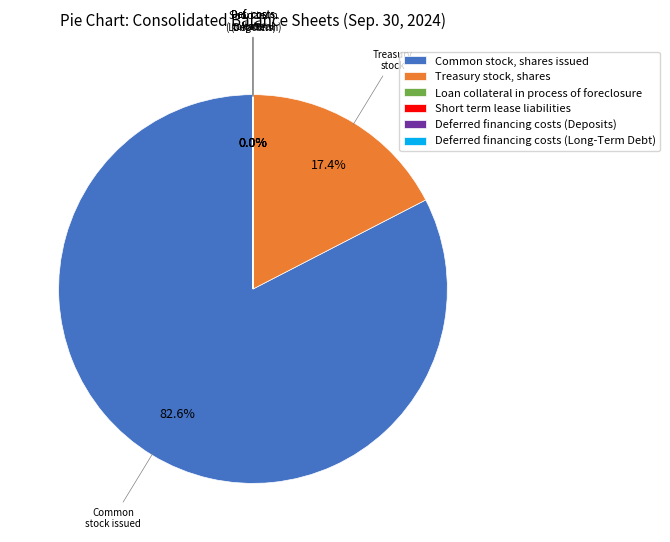

What is the majority slice?

Common stock, shares issued